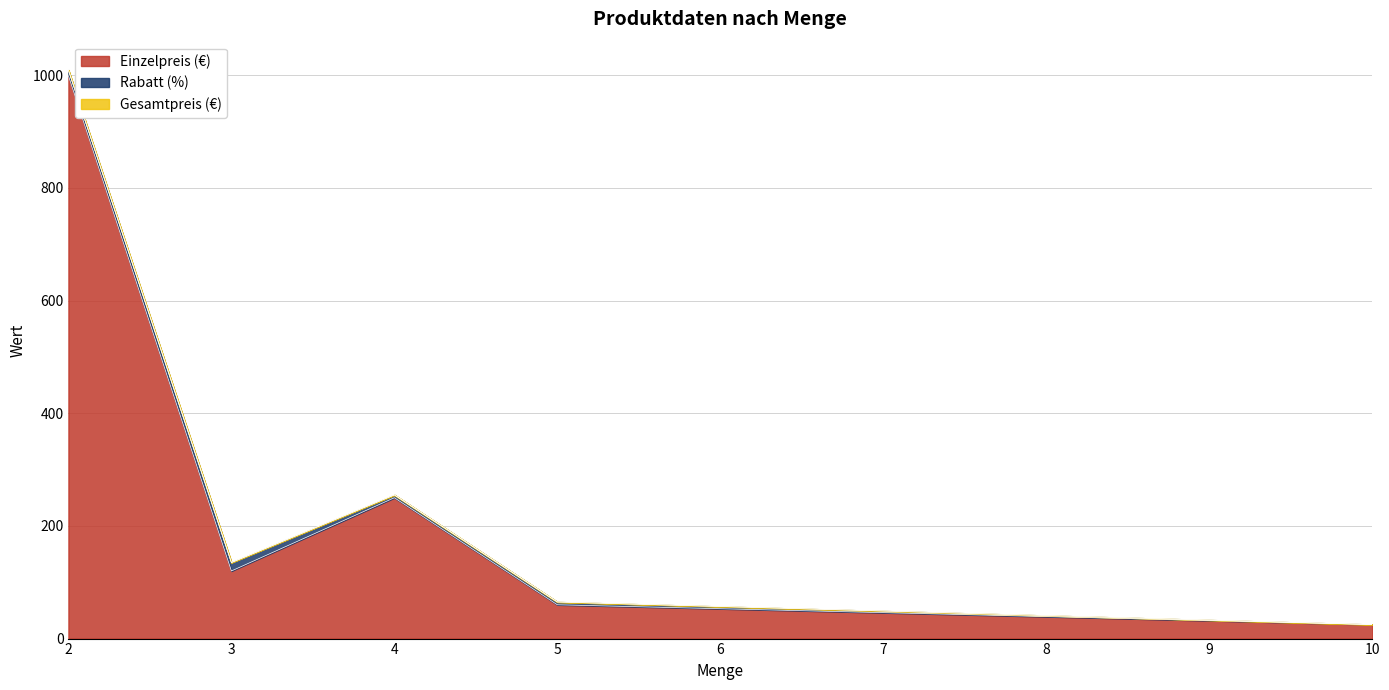

How many lines are shown in the chart?

3